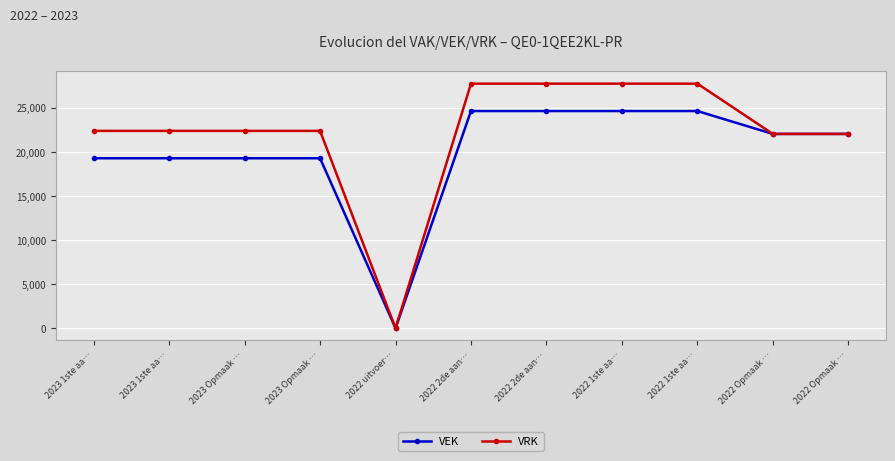

Rank the series by their maximum value, from highest to lowest.

VRK, VEK